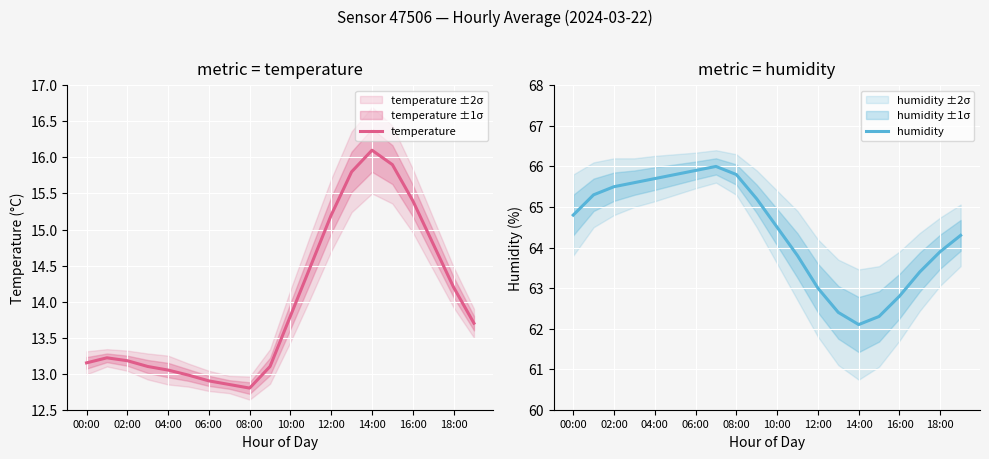

True or false: temperature has a value of 18.2 at 10:00.

False